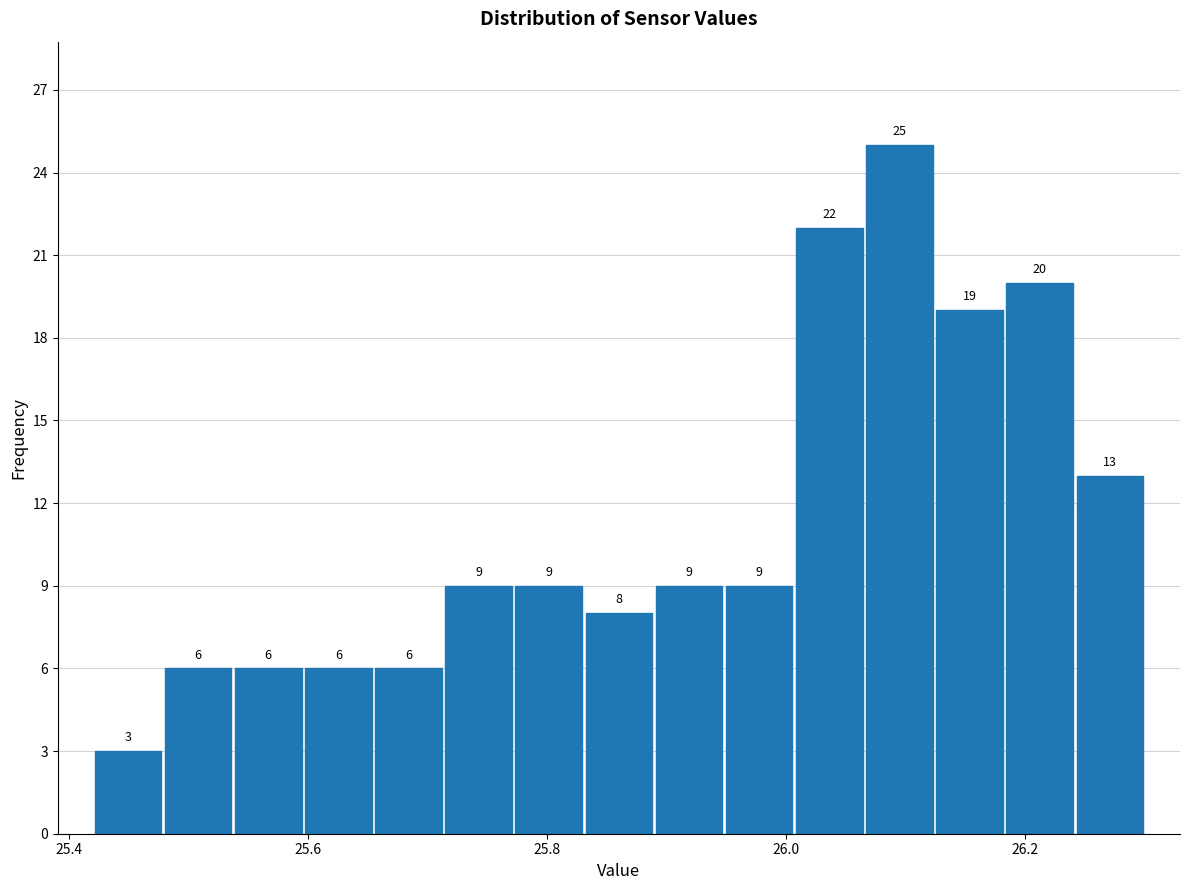

Read against the x-axis, roughly where is the centre of the tallest bar?

26.10